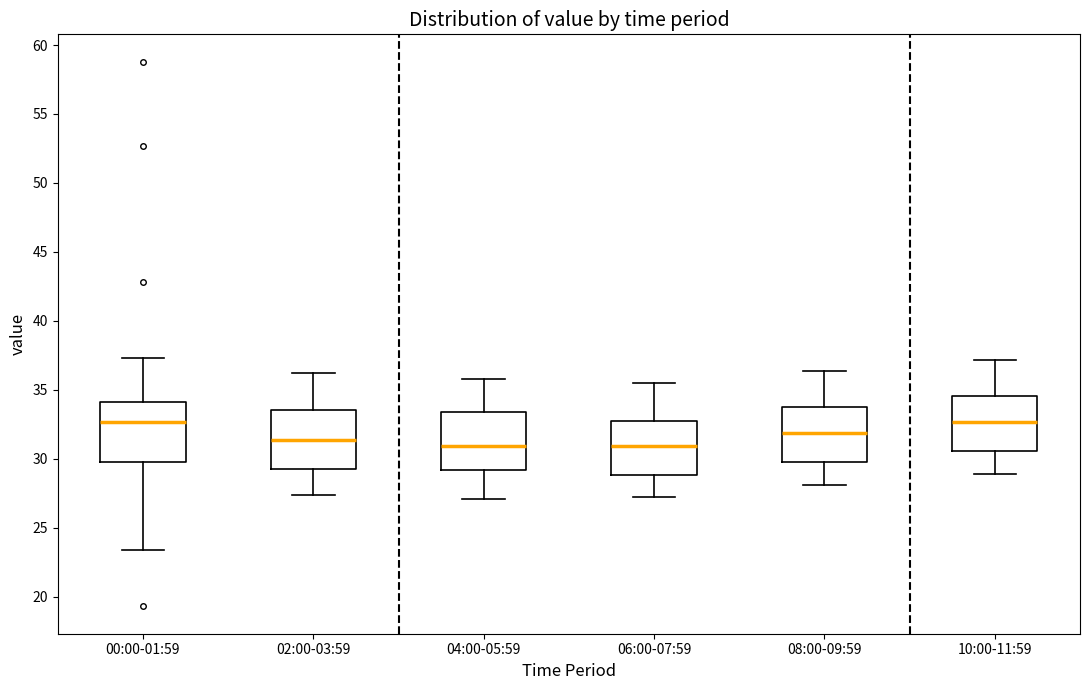

Reading left to right, read every box against the y-axis: the position of its median line, the range the box covers, and the ends of its whiskers. The values are not printed on the chart, so give them approximately, as read against the axis.

00:00-01:59: median 32.5, box 30.0 to 34.0, whiskers 23.5 to 37.5
02:00-03:59: median 31.5, box 29.5 to 33.5, whiskers 27.5 to 36.0
04:00-05:59: median 31.0, box 29.0 to 33.5, whiskers 27.0 to 36.0
06:00-07:59: median 31.0, box 29.0 to 33.0, whiskers 27.0 to 35.5
08:00-09:59: median 32.0, box 30.0 to 34.0, whiskers 28.0 to 36.5
10:00-11:59: median 32.5, box 30.5 to 34.5, whiskers 29.0 to 37.0